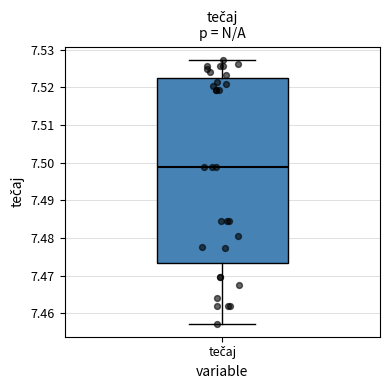

Read this box plot against the y-axis: the position of the median line, the range covered by the box, and the ends of both whiskers. The values are not printed on the chart, so give them approximately, as read against the axis.

median 7.499, box 7.473 to 7.522, whiskers 7.457 to 7.527